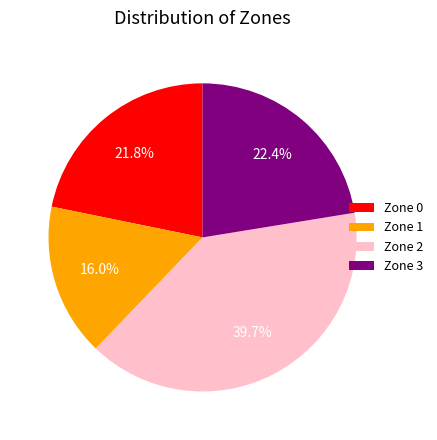

To the nearest percent, what is the difference between the Zone 1 and Zone 3 slice percentages?

6%